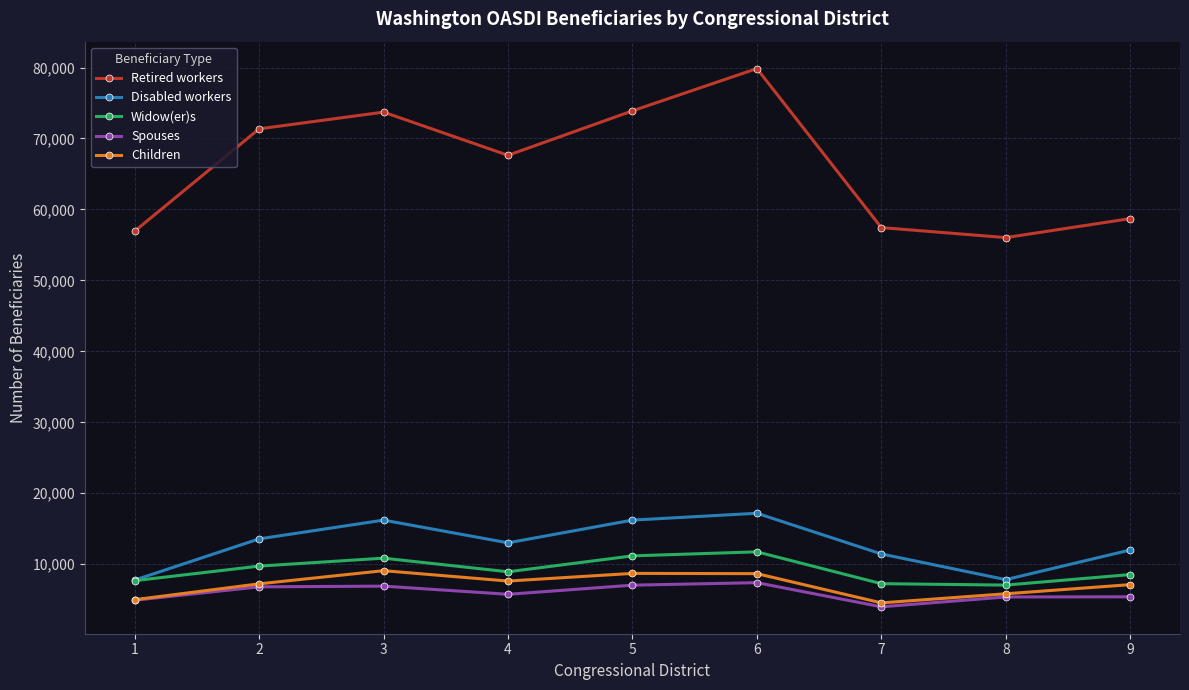

True or false: Retired workers and Disabled workers cross at least once.

False